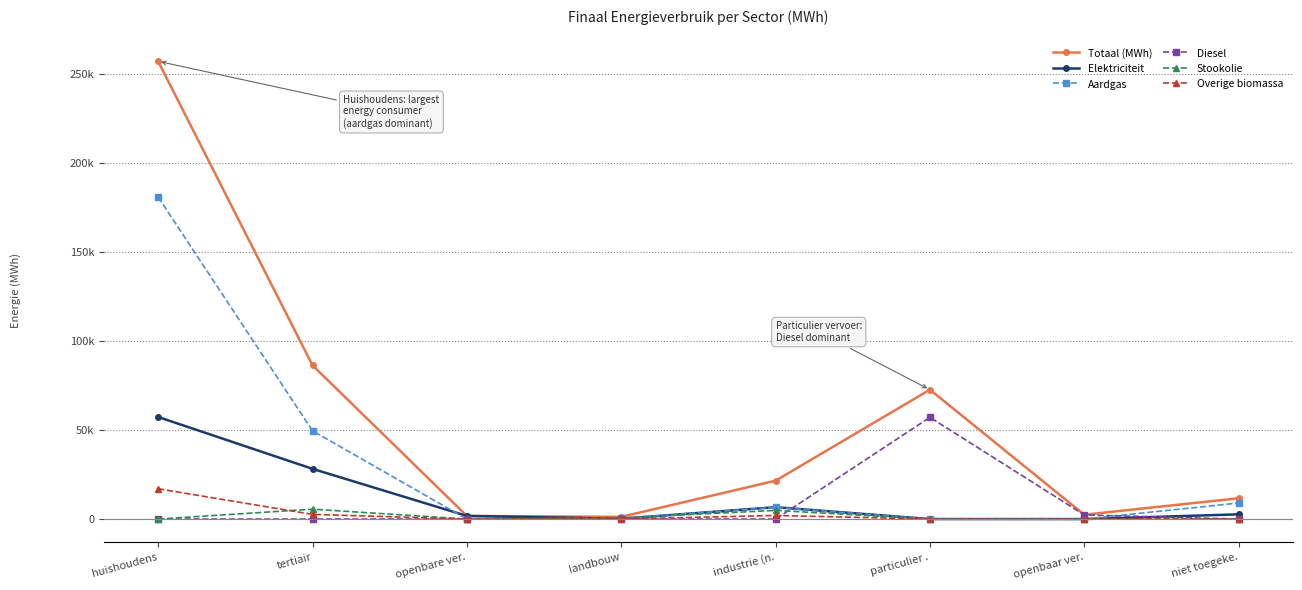

Between which two adjacent categories do Diesel and Stookolie first intersect?

industrie (n. and particulier .